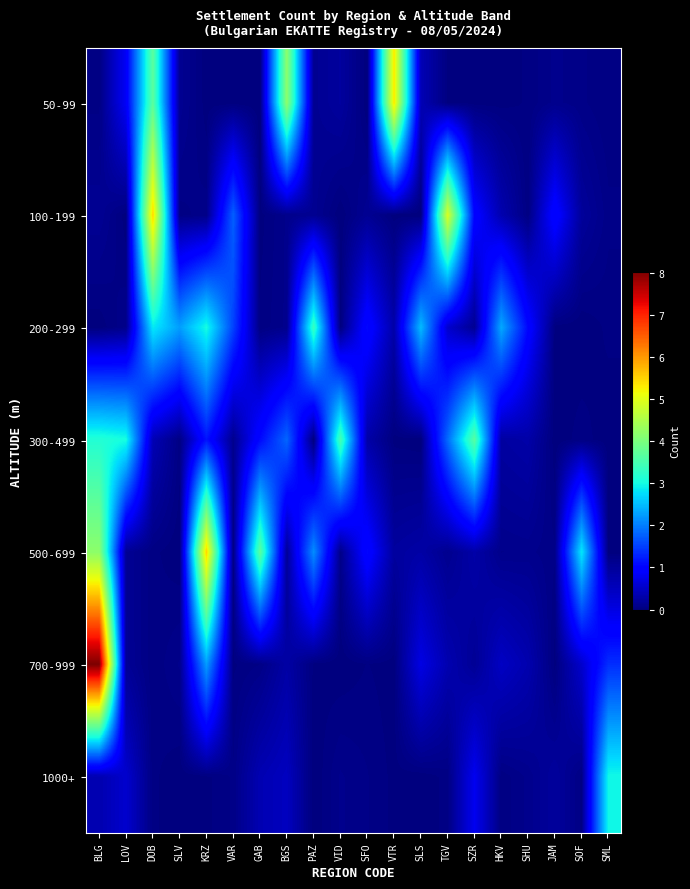

Reading left to right, what are all the values shown in this chart?

50-99: BLG=0.1	LOV=0.9	DOB=3.7	SLV=0.1	KRZ=0.0	VAR=0.0	GAB=0.0	BGS=4.2	PAZ=0.1	VID=0.2	SFO=0.0	VTR=5.3	SLS=0.4	TGV=0.0	SZR=0.0	HKV=0.0	SHU=0.0	JAM=0.1	SOF=0.1	SML=0.0
100-199: BLG=0.2	LOV=0.0	DOB=5.5	SLV=0.1	KRZ=0.1	VAR=1.8	GAB=0.0	BGS=0.1	PAZ=0.1	VID=0.0	SFO=0.1	VTR=0.0	SLS=0.0	TGV=4.9	SZR=1.0	HKV=0.3	SHU=0.0	JAM=1.0	SOF=0.2	SML=0.1
200-299: BLG=0.0	LOV=0.1	DOB=2.9	SLV=2.3	KRZ=3.0	VAR=1.5	GAB=0.0	BGS=0.1	PAZ=3.3	VID=0.0	SFO=1.1	VTR=0.3	SLS=2.5	TGV=0.6	SZR=0.1	HKV=2.3	SHU=1.0	JAM=0.0	SOF=0.0	SML=0.0
300-499: BLG=3.1	LOV=3.0	DOB=0.4	SLV=0.0	KRZ=1.2	VAR=0.1	GAB=1.1	BGS=1.8	PAZ=0.0	VID=3.5	SFO=0.3	VTR=0.0	SLS=0.0	TGV=1.8	SZR=3.6	HKV=0.2	SHU=0.3	JAM=0.0	SOF=0.0	SML=0.0
500-699: BLG=4.2	LOV=0.2	DOB=0.0	SLV=0.0	KRZ=5.5	VAR=0.0	GAB=3.7	BGS=0.2	PAZ=2.1	VID=0.1	SFO=1.1	VTR=0.2	SLS=0.3	TGV=0.1	SZR=0.3	HKV=0.1	SHU=0.1	JAM=0.1	SOF=2.8	SML=0.0
700-999: BLG=8.0	LOV=0.2	DOB=0.0	SLV=0.1	KRZ=2.2	VAR=0.0	GAB=0.1	BGS=0.3	PAZ=0.0	VID=0.0	SFO=0.0	VTR=0.0	SLS=0.7	TGV=0.3	SZR=0.2	HKV=0.5	SHU=0.3	JAM=0.0	SOF=0.5	SML=1.4
1000+: BLG=0.3	LOV=0.6	DOB=0.0	SLV=0.0	KRZ=0.0	VAR=0.1	GAB=0.4	BGS=0.5	PAZ=0.0	VID=0.1	SFO=0.1	VTR=0.0	SLS=0.0	TGV=0.0	SZR=0.8	HKV=0.0	SHU=0.1	JAM=0.2	SOF=0.0	SML=3.0